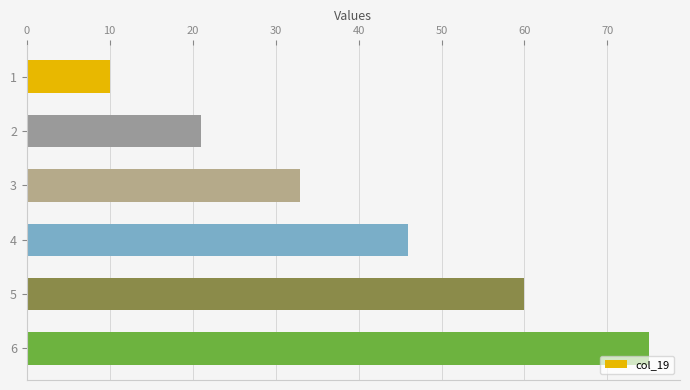

Count the values in the range 21 to 60.

4